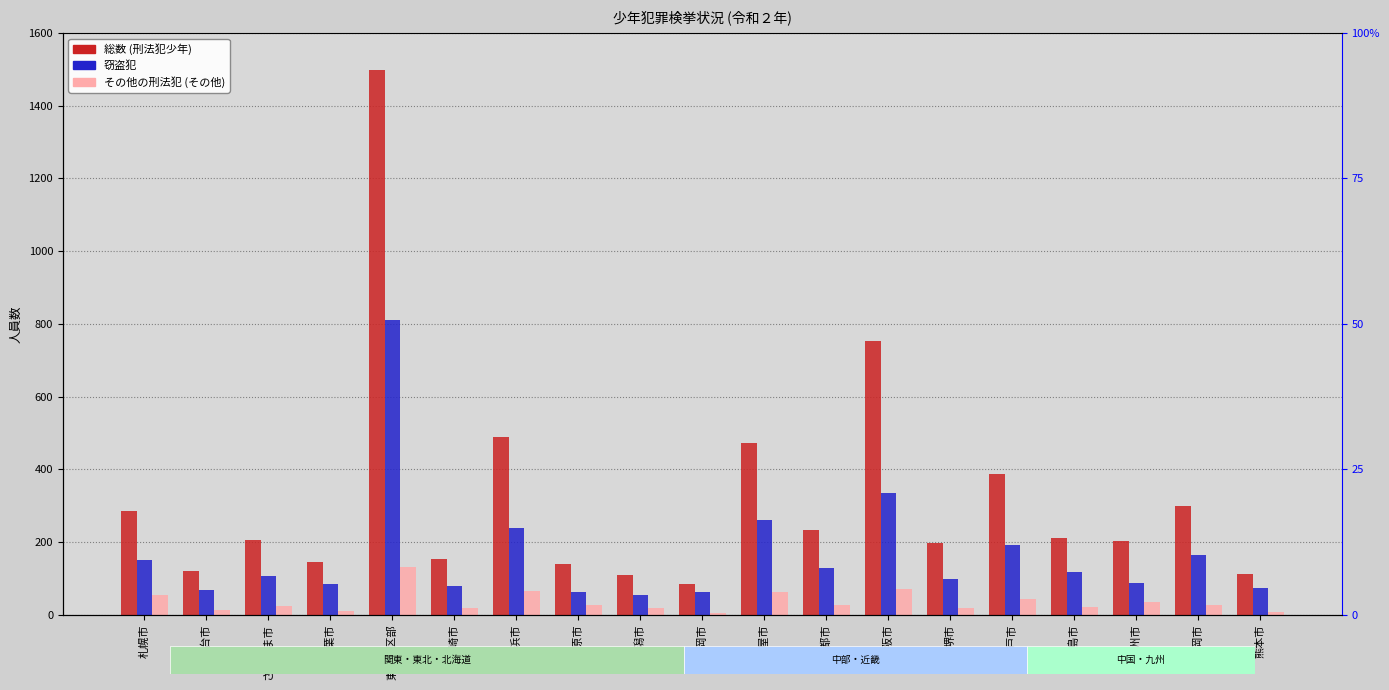

How many values in the その他の刑法犯 (その他) series are below 26?

9